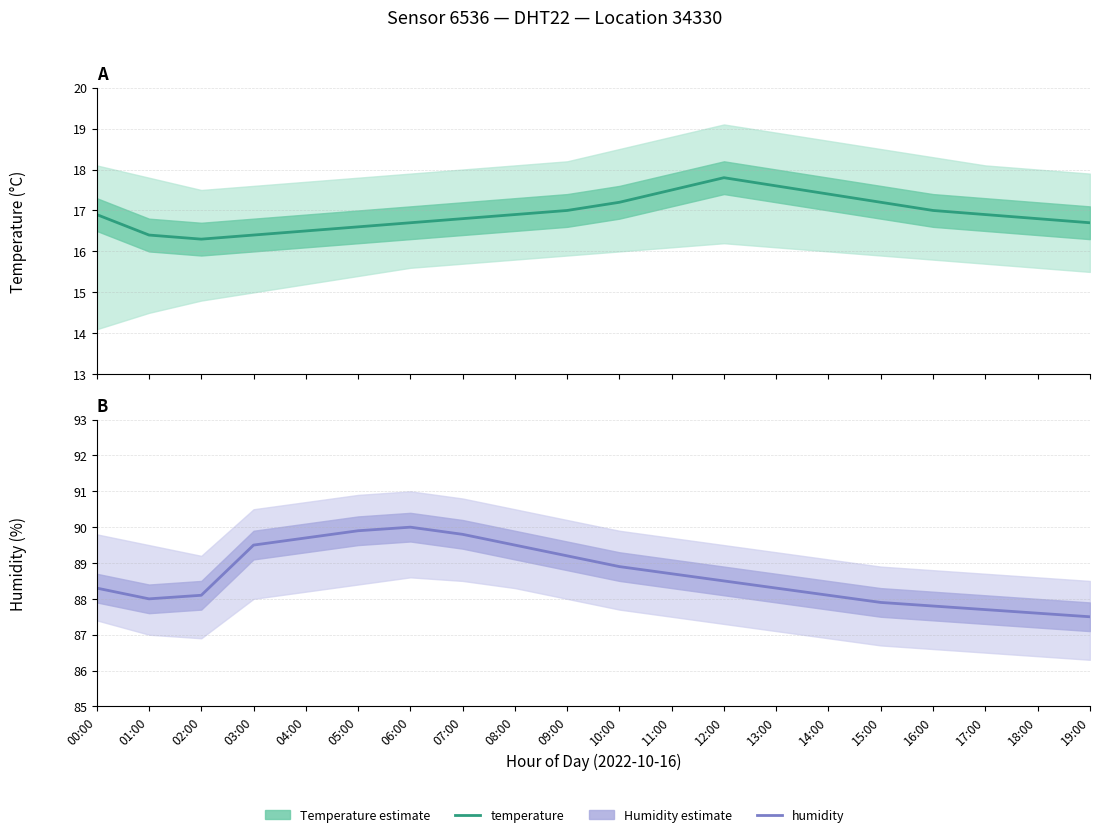

True or false: temperature and humidity cross at least once.

False